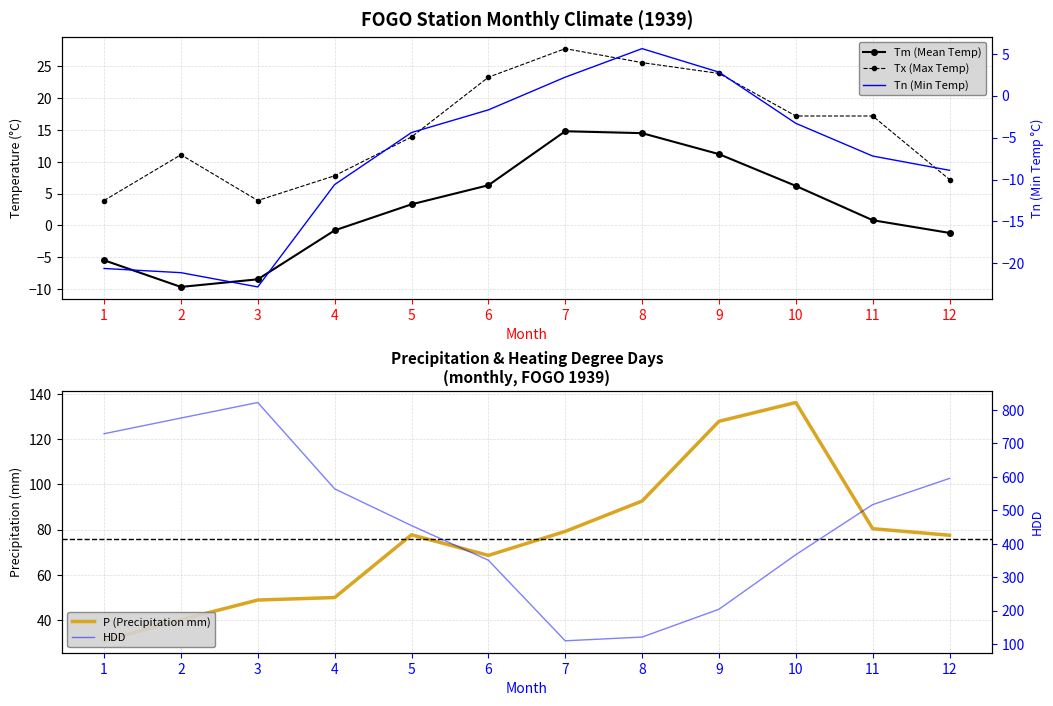

Reading left to right, transcribe all the data shown in this chart.

Tm (Mean Temp): 1=-5.5	2=-9.7	3=-8.5	4=-0.8	5=3.3	6=6.3	7=14.8	8=14.5	9=11.2	10=6.2	11=0.8	12=-1.2
Tx (Max Temp): 1=3.9	2=11.1	3=3.9	4=7.8	5=13.9	6=23.3	7=27.8	8=25.6	9=23.9	10=17.2	11=17.2	12=7.2
Tn (Min Temp): 1=-20.6	2=-21.1	3=-22.8	4=-10.6	5=-4.4	6=-1.7	7=2.2	8=5.6	9=2.8	10=-3.3	11=-7.2	12=-8.9
P (Precipitation mm): 1=30.9	2=40.2	3=48.9	4=50.0	5=77.7	6=68.6	7=79.2	8=92.6	9=127.8	10=136.1	11=80.4	12=77.5
HDD: 1=729.2	2=776.1	3=822.6	4=564.2	5=454.3	6=350.6	7=109.4	8=120.6	9=203.8	10=367.1	11=517.1	12=595.5